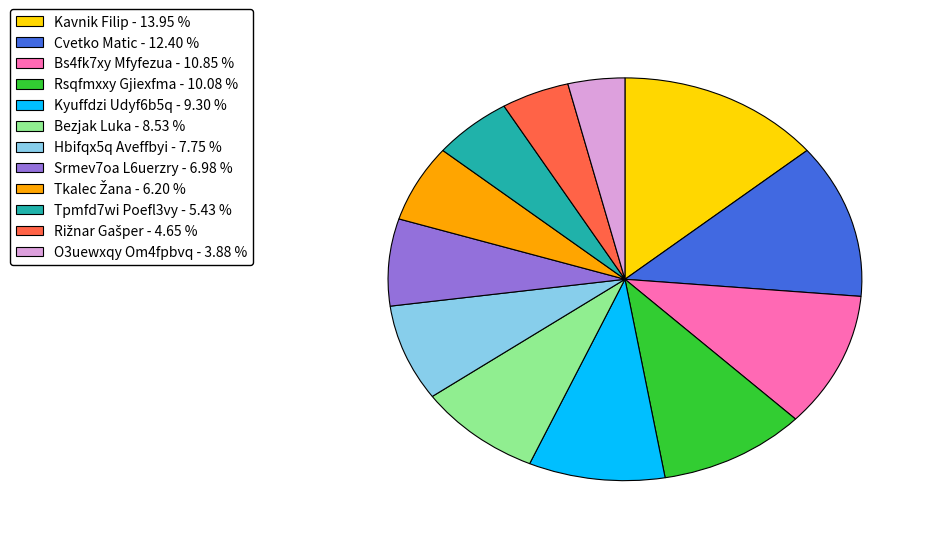

Do Bezjak Luka - 8.53 % and Hbifqx5q Aveffbyi - 7.75 % together represent more than half of the pie?

No